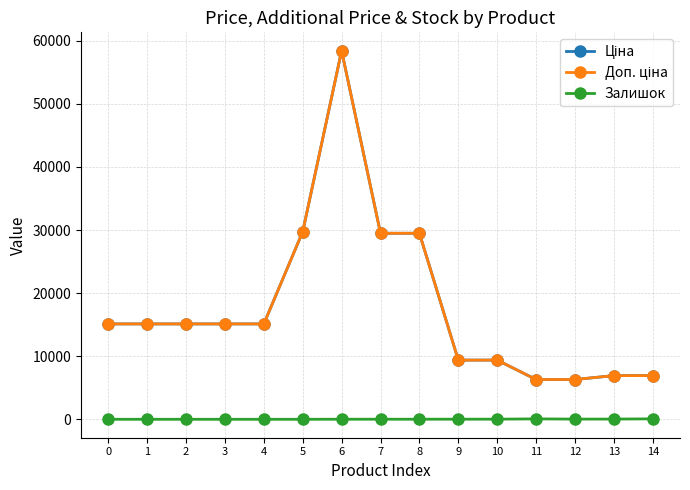

True or false: Залишок and Доп. ціна intersect in this chart.

False